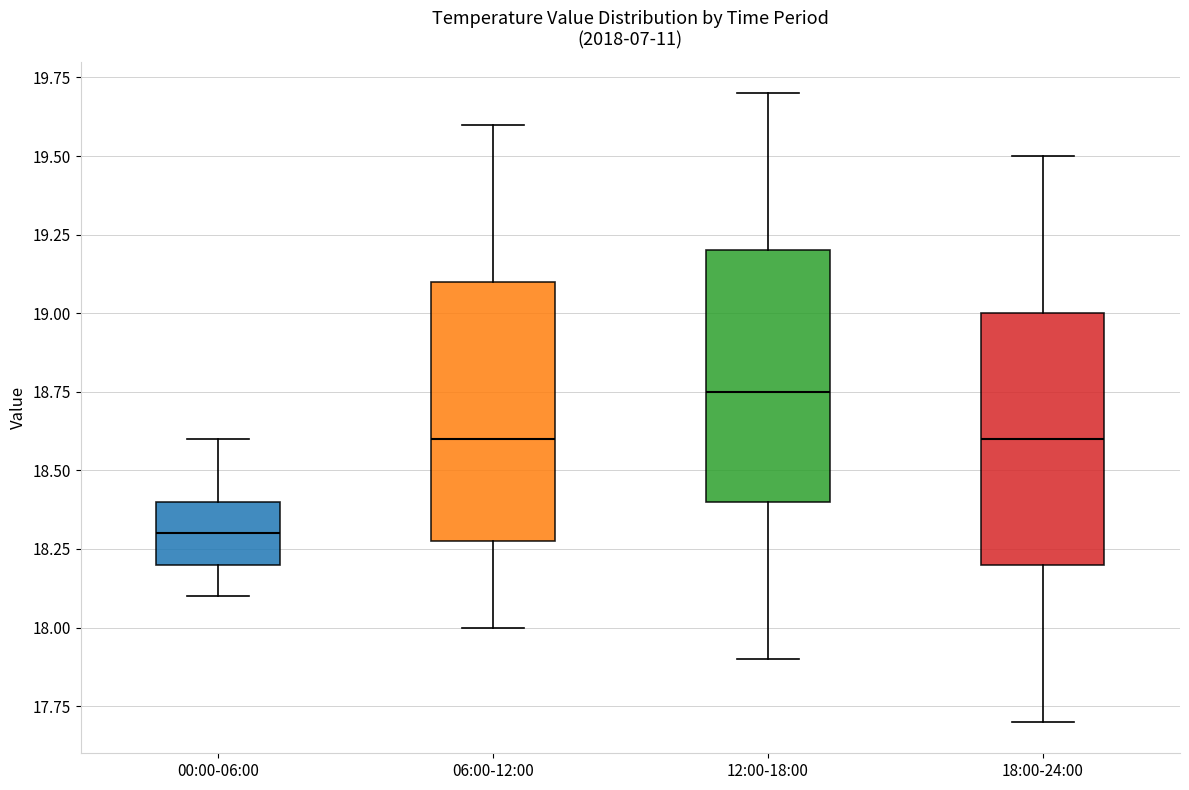

Reading left to right, transcribe this box plot: for each box, give where its median line is, the range the box spans, and where its two whiskers end, as read against the y-axis. The values are not printed on the chart, so give them approximately, as read against the axis.

00:00-06:00: median 18.30, box 18.20 to 18.40, whiskers 18.10 to 18.60
06:00-12:00: median 18.60, box 18.30 to 19.10, whiskers 18.00 to 19.60
12:00-18:00: median 18.75, box 18.40 to 19.20, whiskers 17.90 to 19.70
18:00-24:00: median 18.60, box 18.20 to 19.00, whiskers 17.70 to 19.50